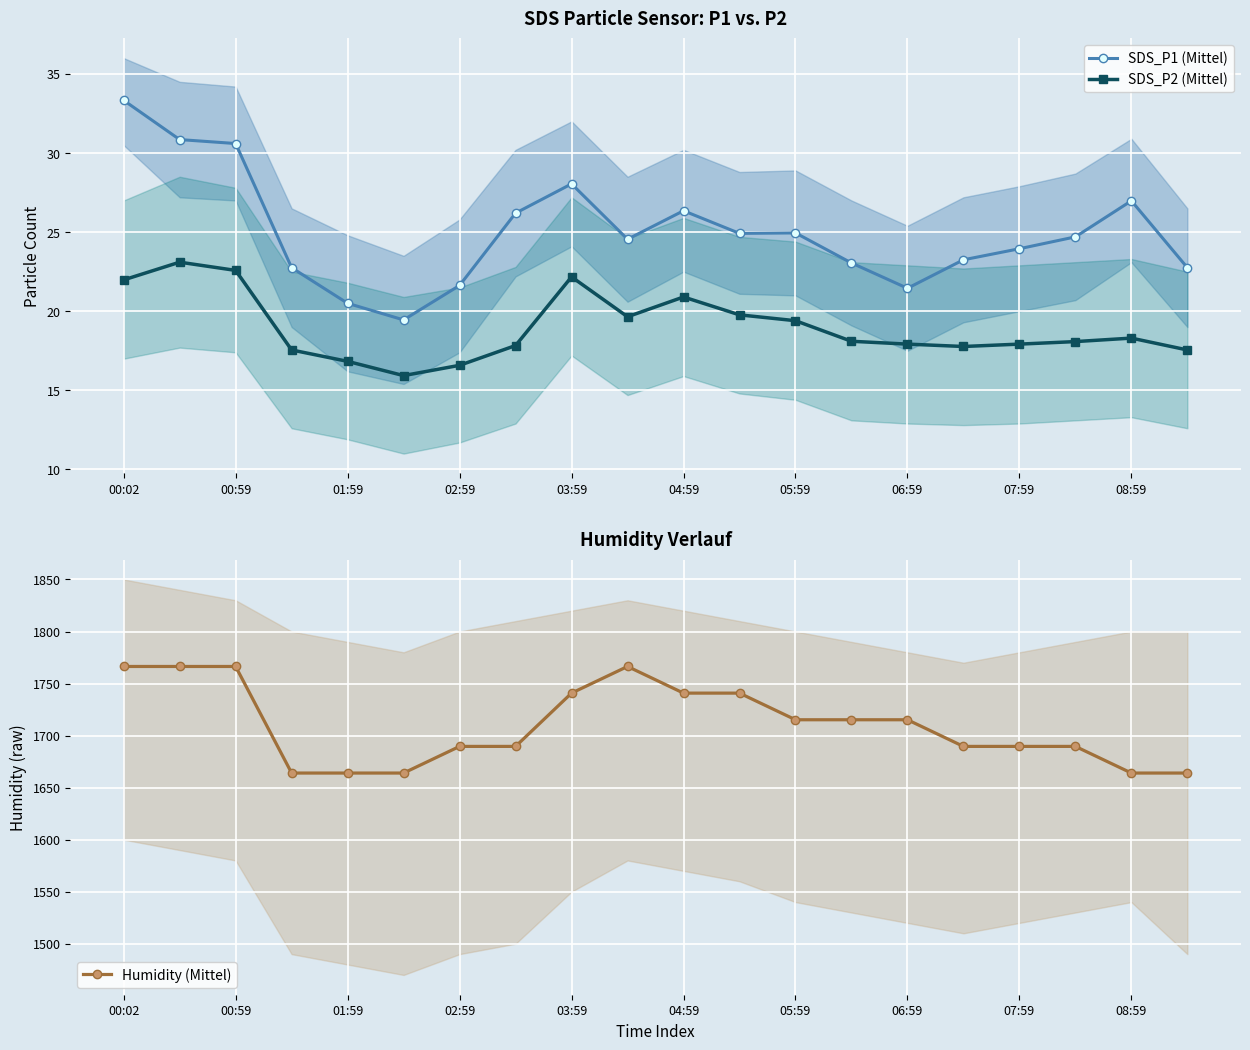

What is the lowest value of the SDS_P2 (Mittel) series?

15.9